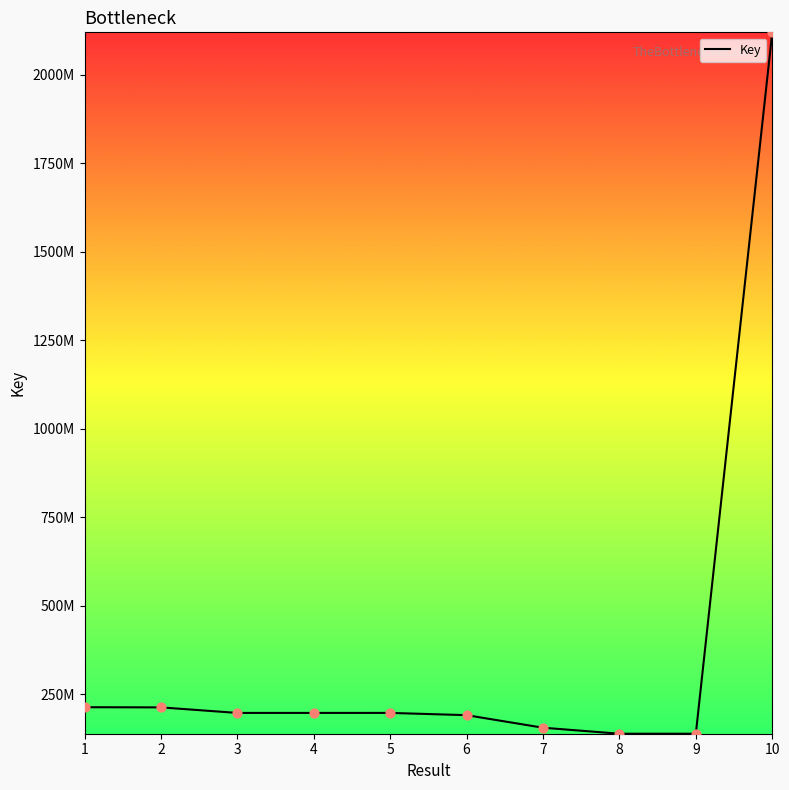

What is the change in value from 6 to 7?

-35451690